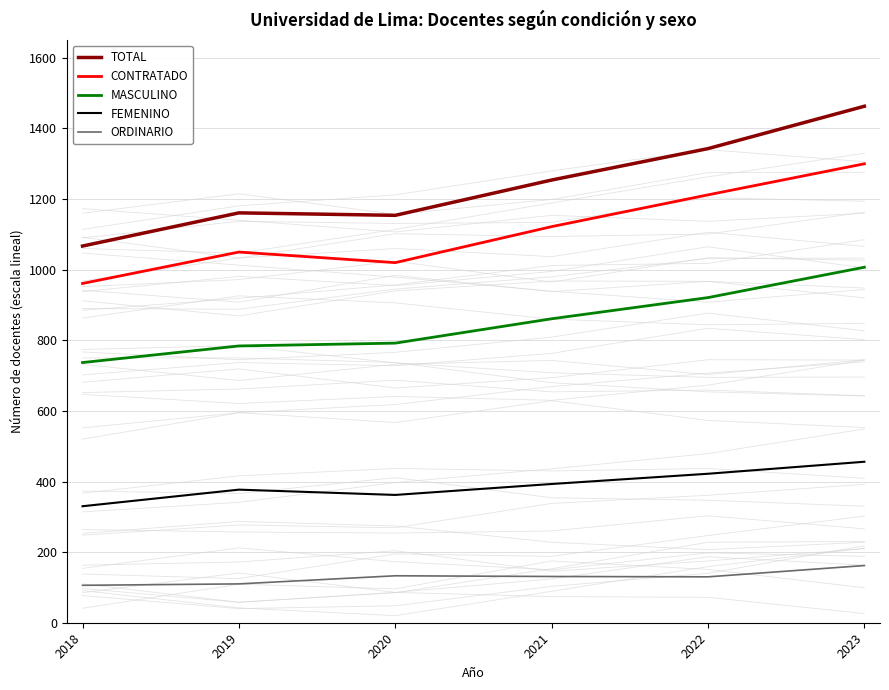

Between 2022 and 2023, which is larger?

2023